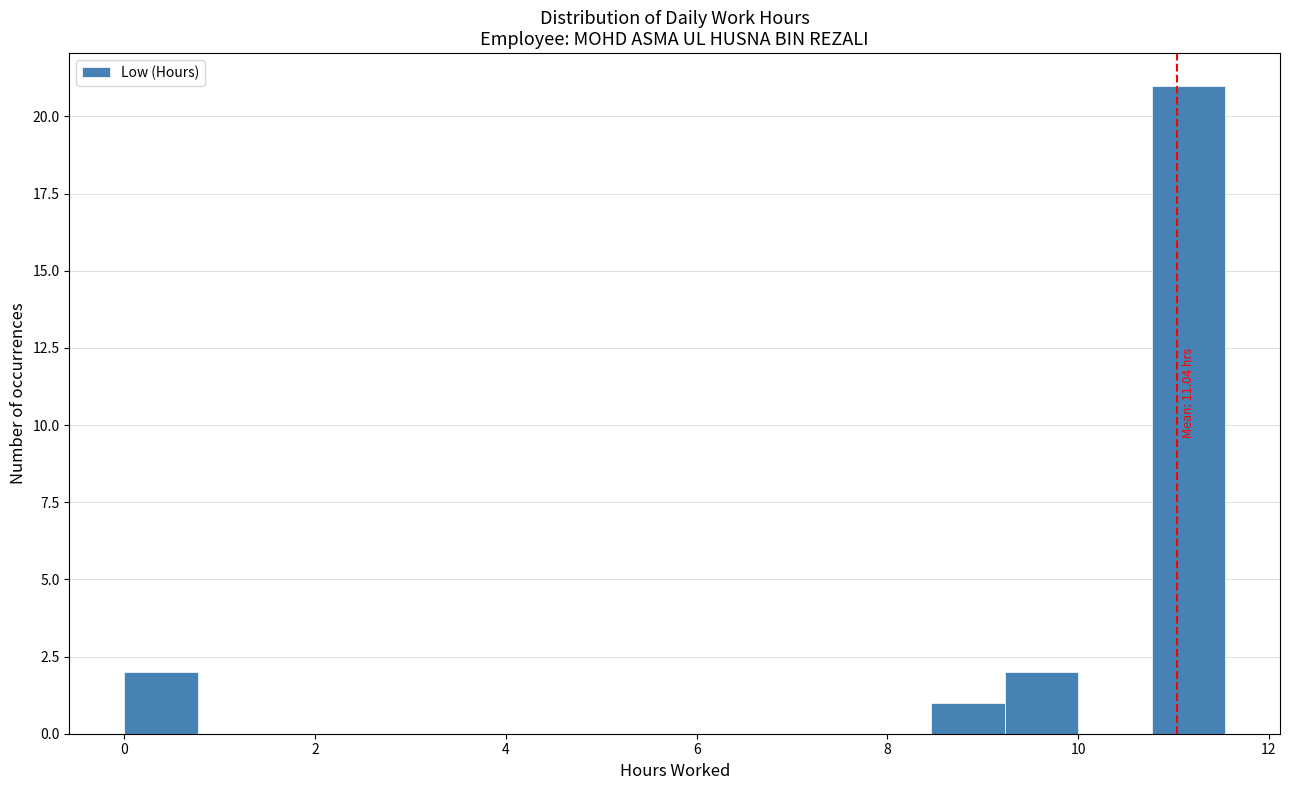

Read against the x-axis, roughly where is the centre of the tallest bar?

11.2